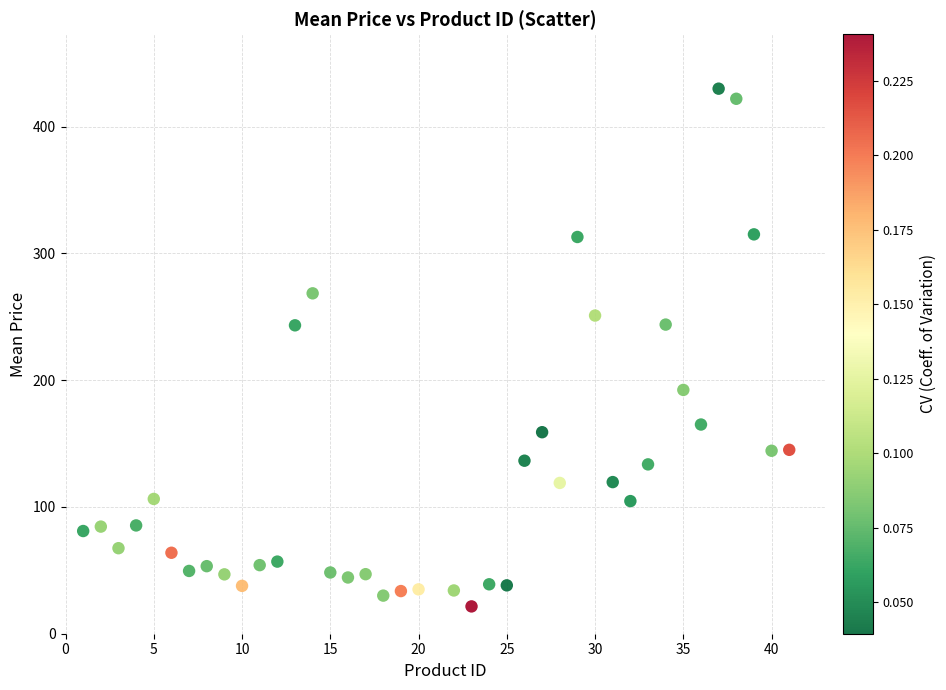

What is the range of Y values (max minus min)?

408.4